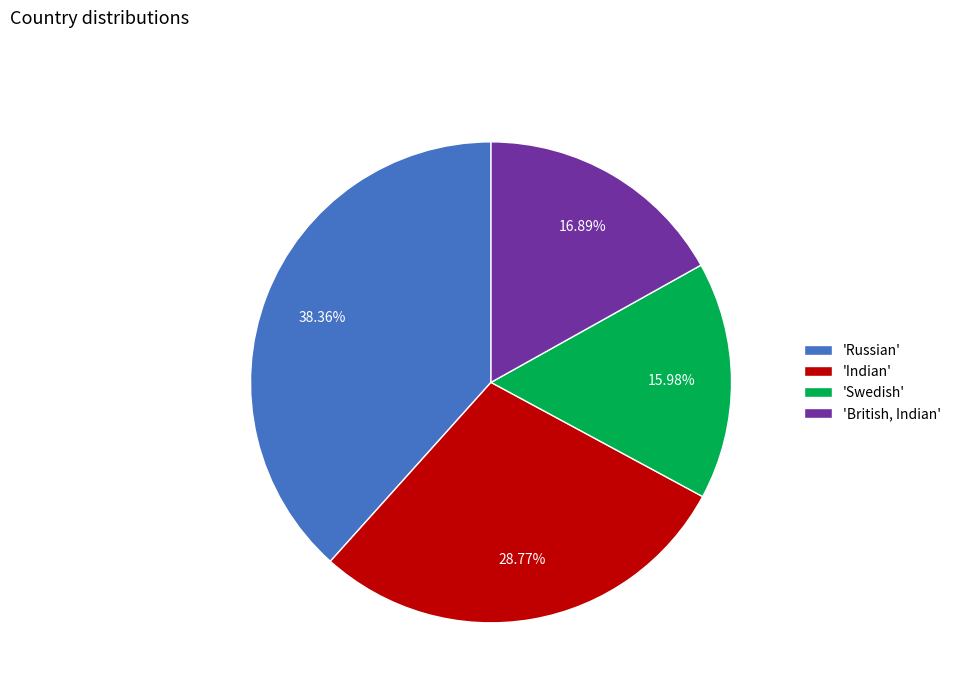

Approximately how many times larger is the value at 'Indian' compared to 'Russian'?

0.8